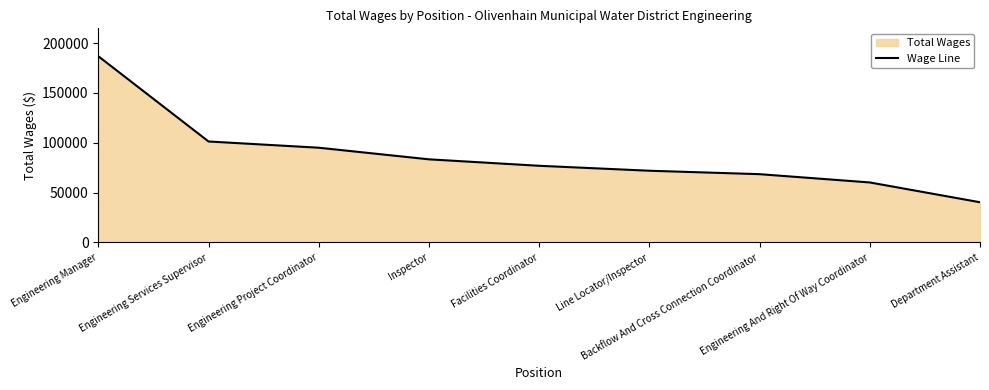

What is the change in value from Inspector to Engineering And Right Of Way Coordinator?

-23184